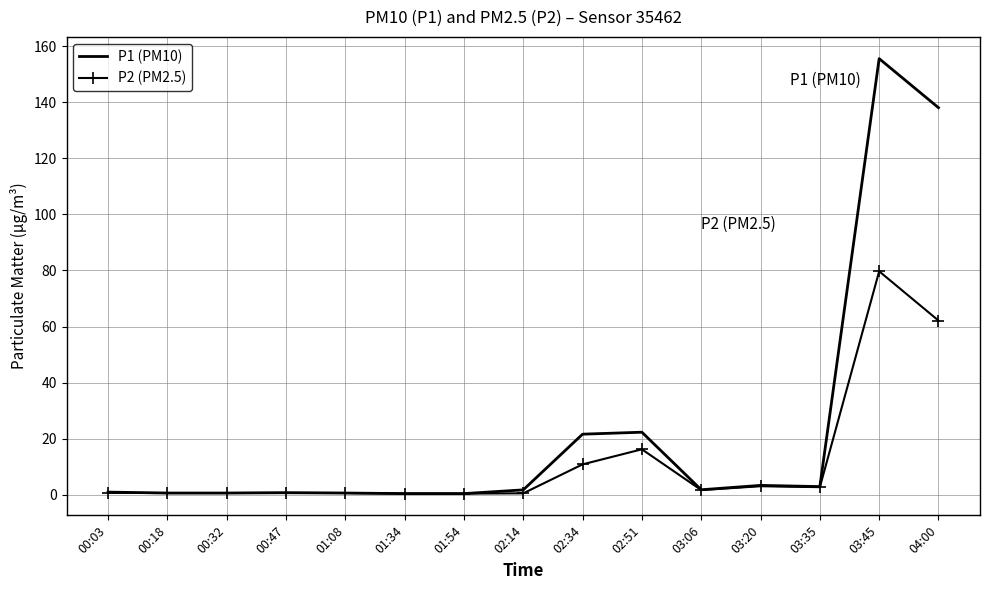

At which category is the sum across all series the highest?

03:45